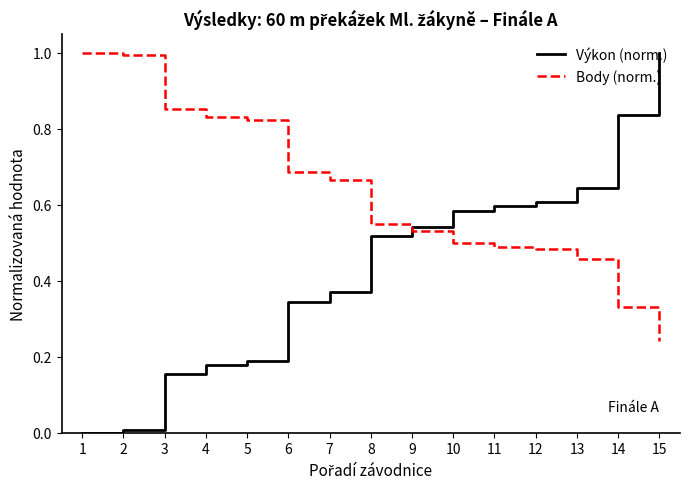

At 1, list the series in order from smallest to largest.

Výkon (norm.), Body (norm.)